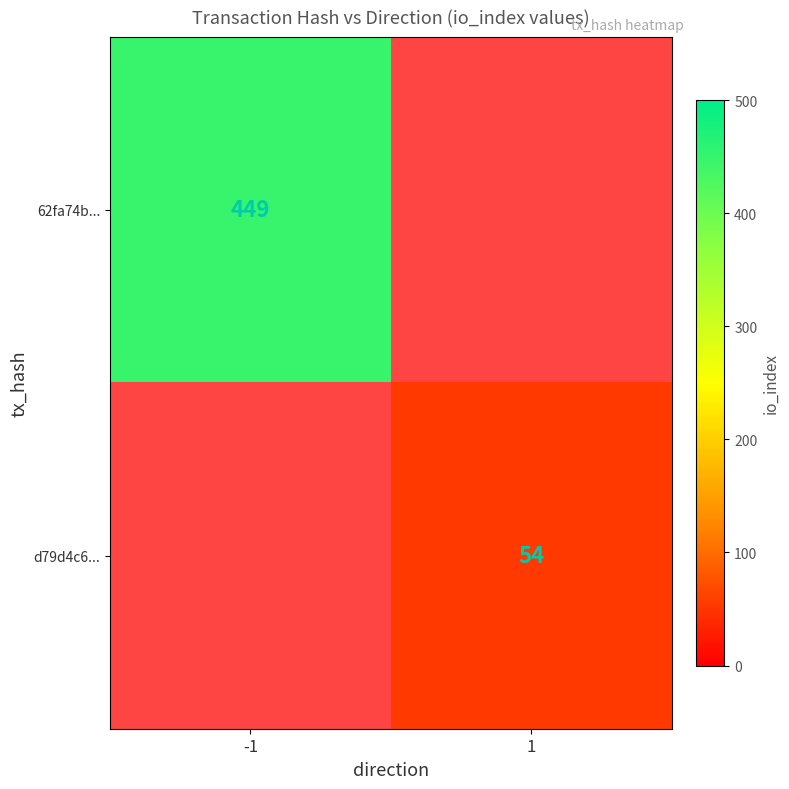

Between 1 and -1, which is larger?

-1